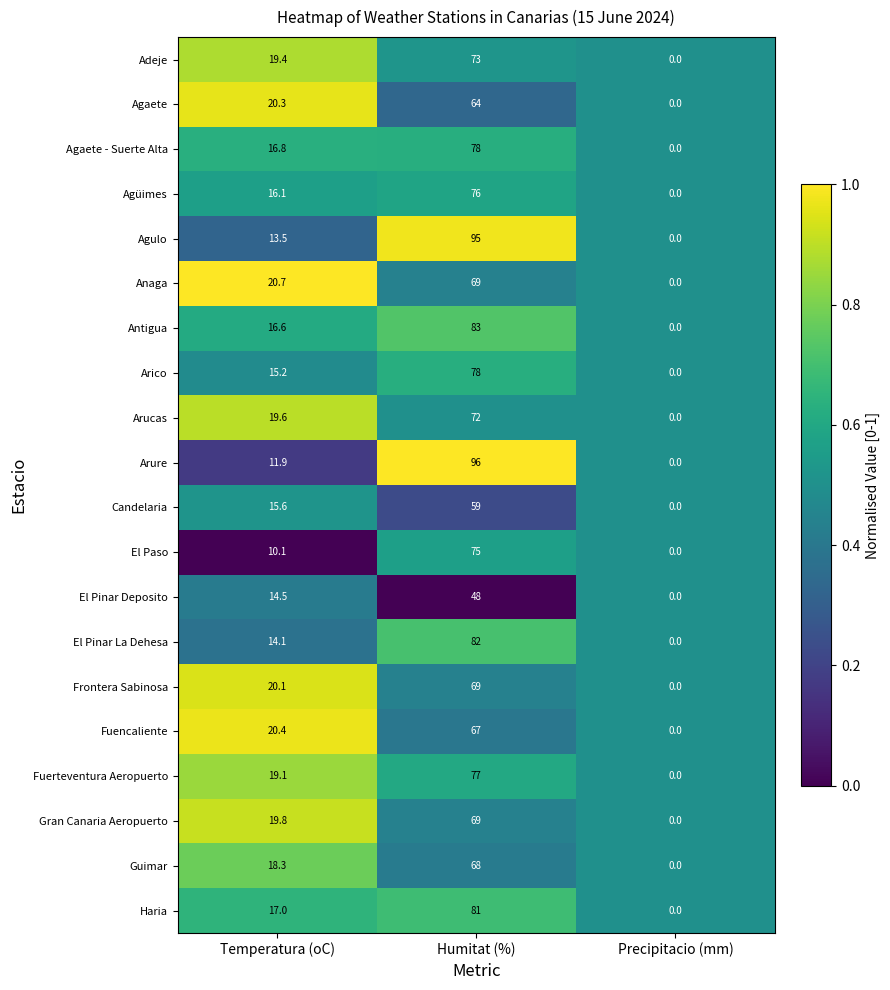

Rank the series at Temperatura (oC) from lowest to highest value.

El Paso, Arure, Agulo, El Pinar La Dehesa, El Pinar Deposito, Arico, Candelaria, Agüimes, Antigua, Agaete - Suerte Alta, Haria, Guimar, Fuerteventura Aeropuerto, Adeje, Arucas, Gran Canaria Aeropuerto, Frontera Sabinosa, Agaete, Fuencaliente, Anaga